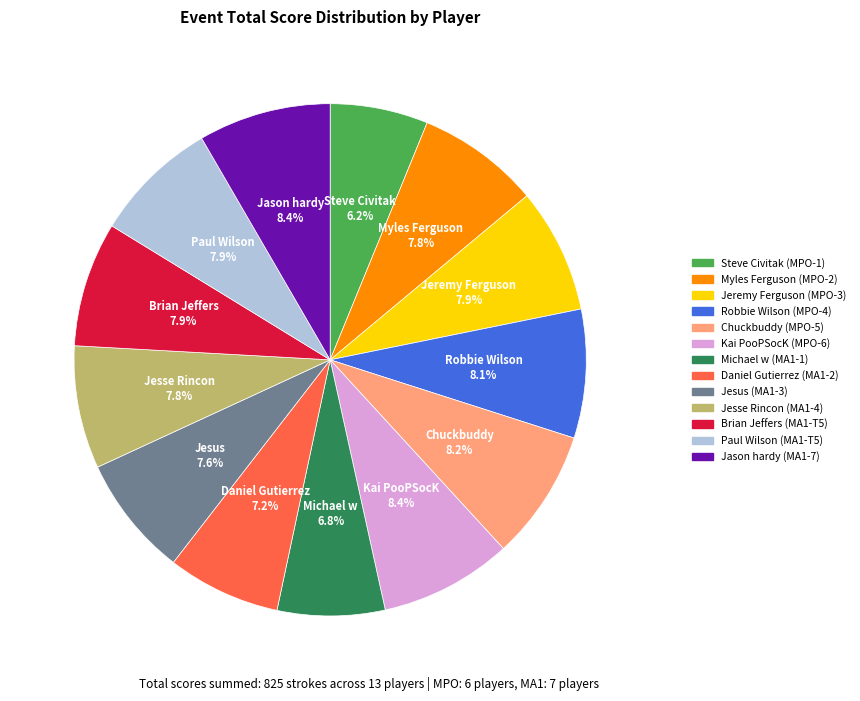

To the nearest percent, what percentage of the pie is Chuckbuddy (MPO-5)?

8%